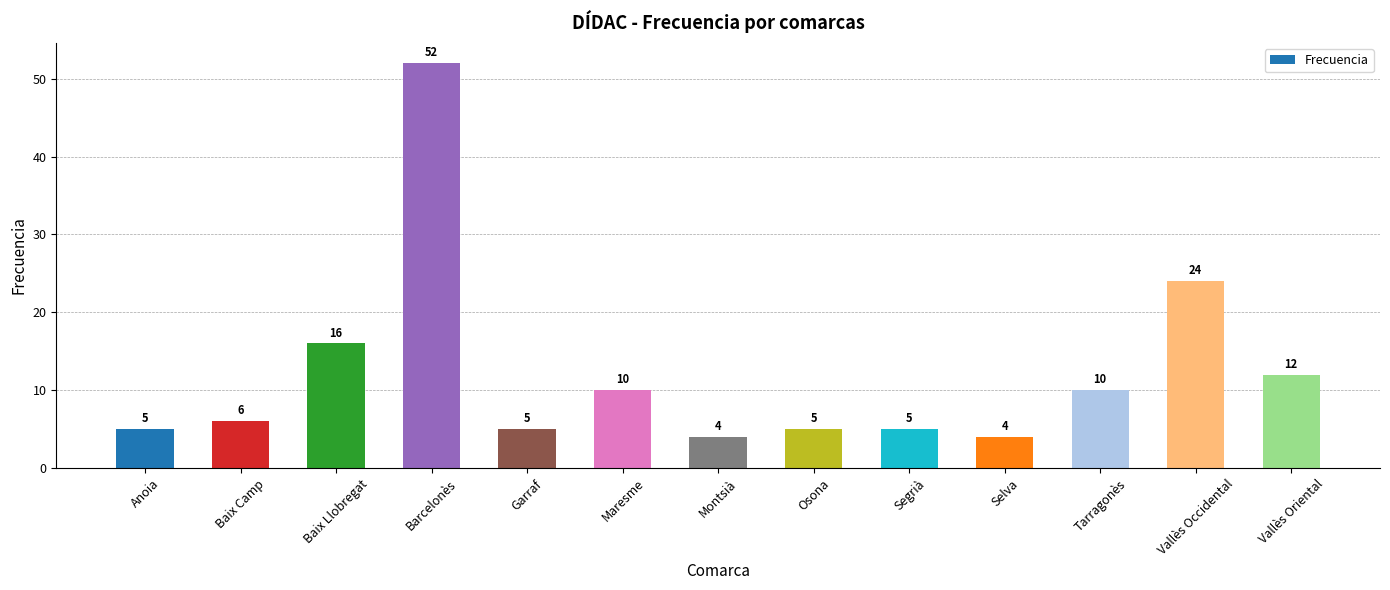

Does the chart contain stacked bars?

No